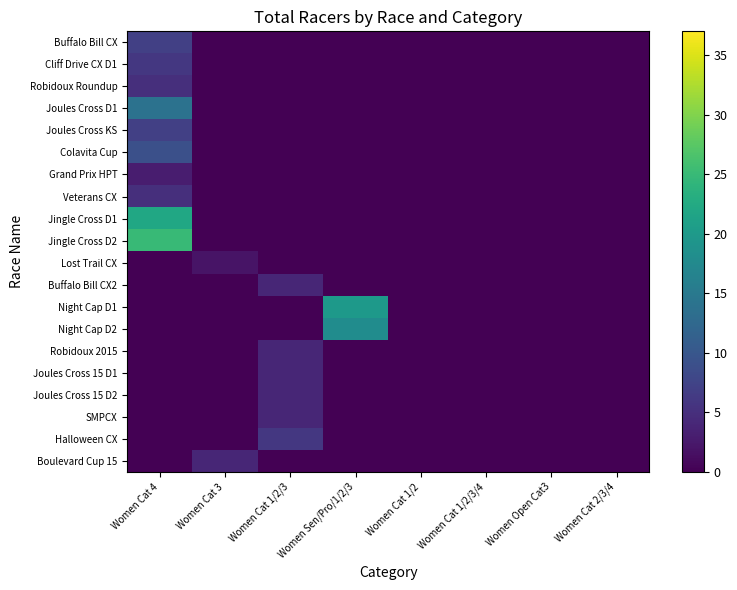

Which series has the largest range (max minus min)?

Jingle Cross D2